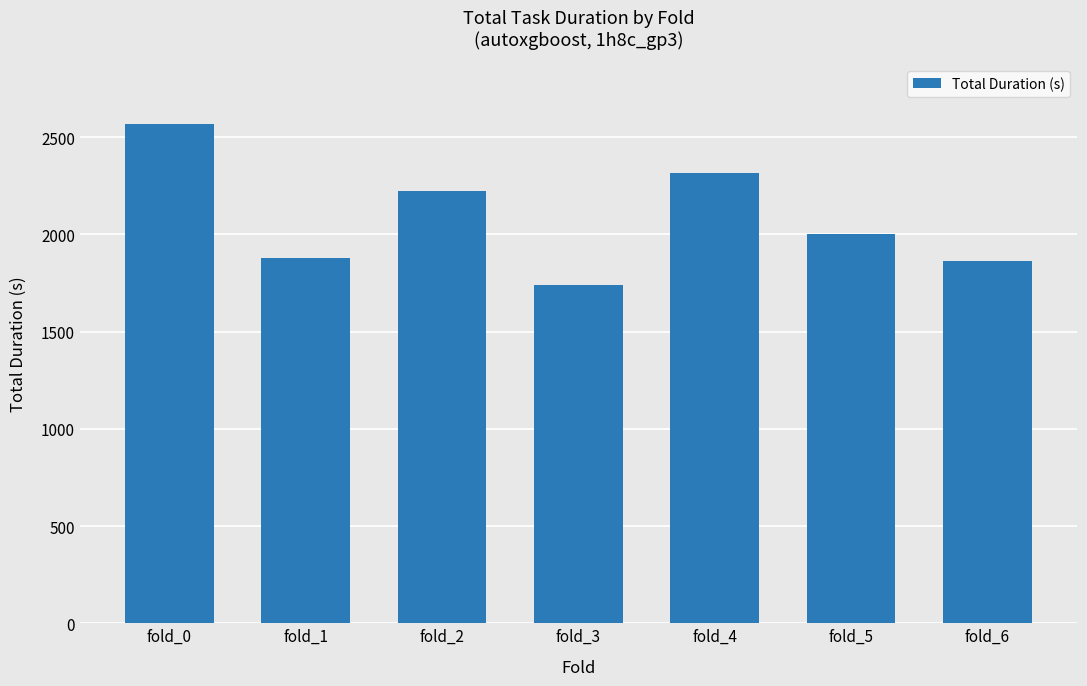

Between fold_1 and fold_4, which is larger?

fold_4